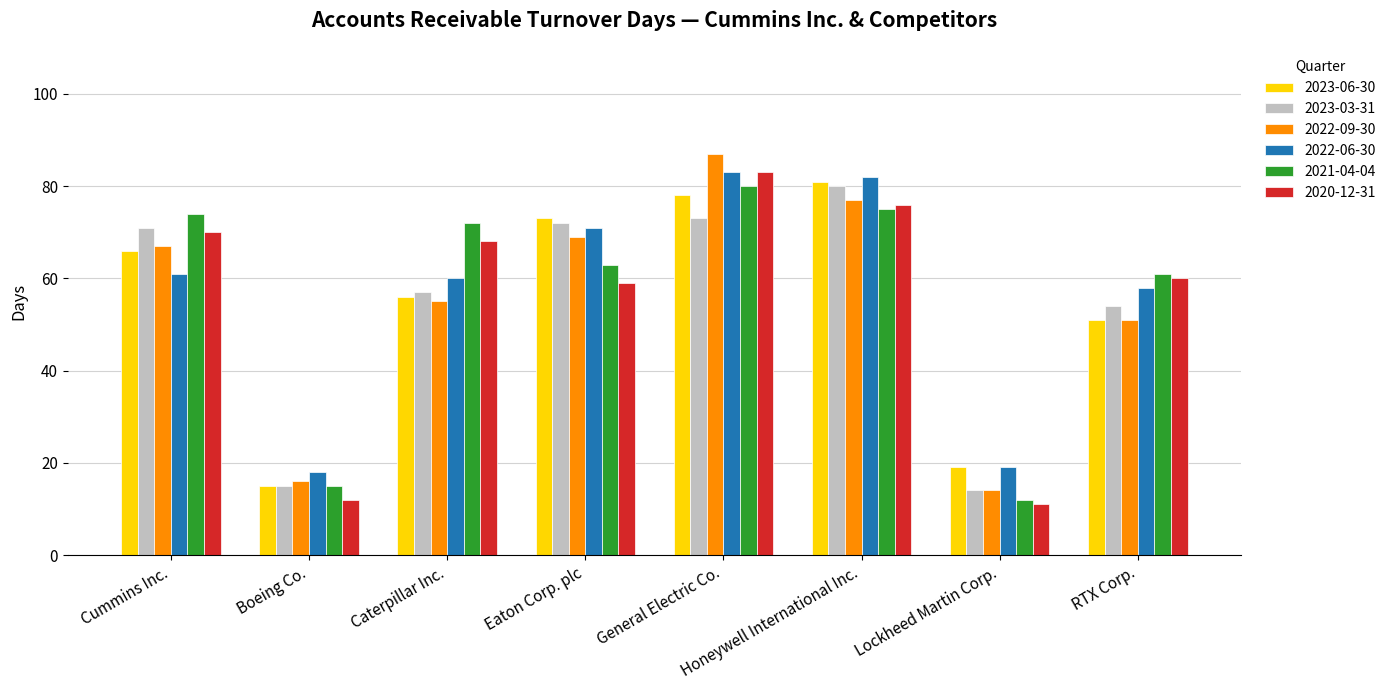

What is the difference between the maximum and minimum values in the 2022-09-30 series?

73